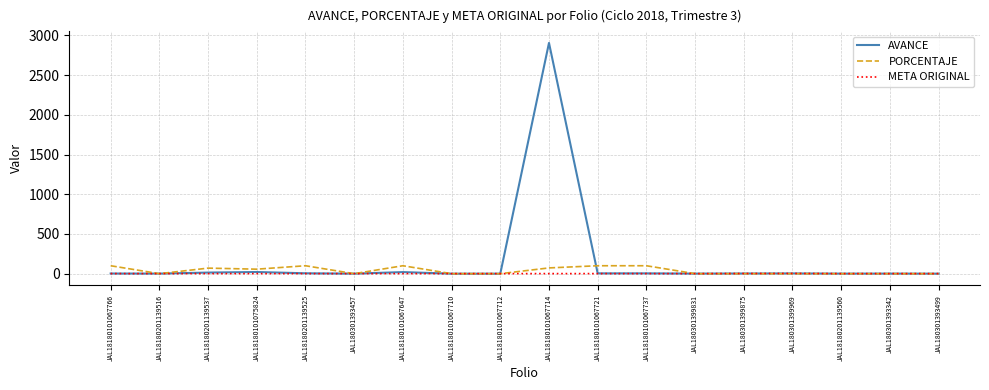

How many values in the AVANCE series are below 2?

8